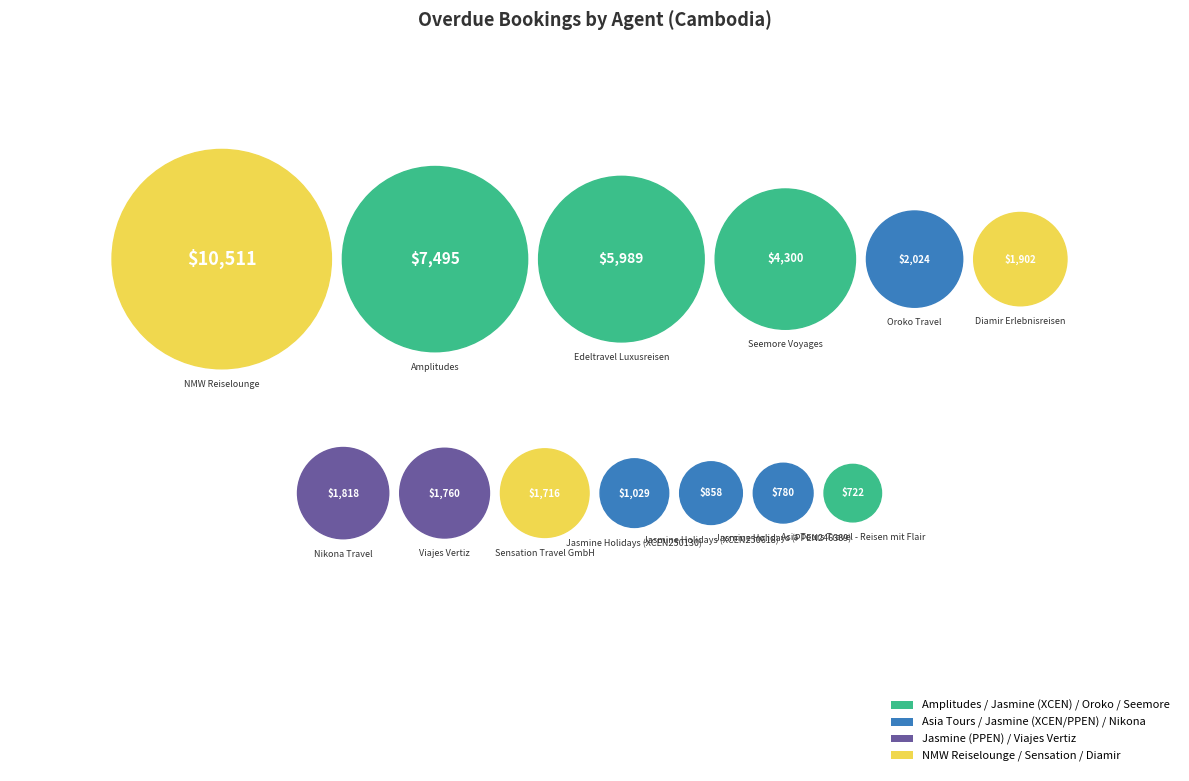

What is the total percentage of Seemore Voyages and Jasmine Holidays (XCEN250618)?

12.6%